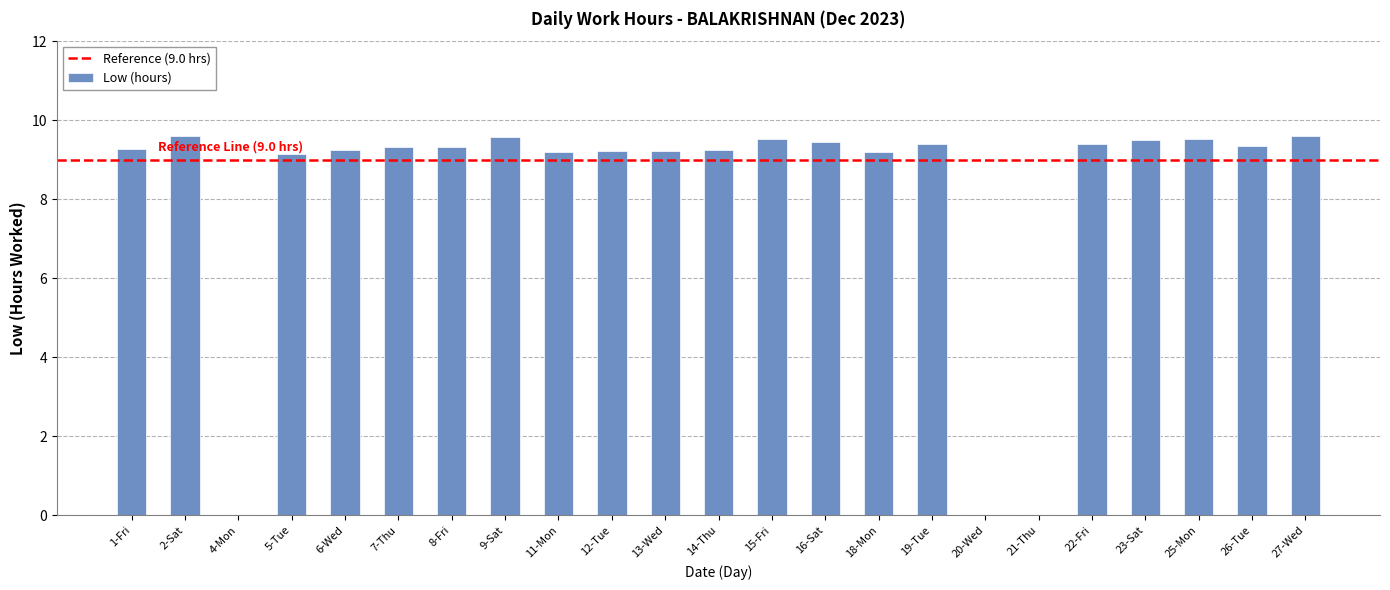

True or false: the data shows 12.5 at 11-Mon.

False